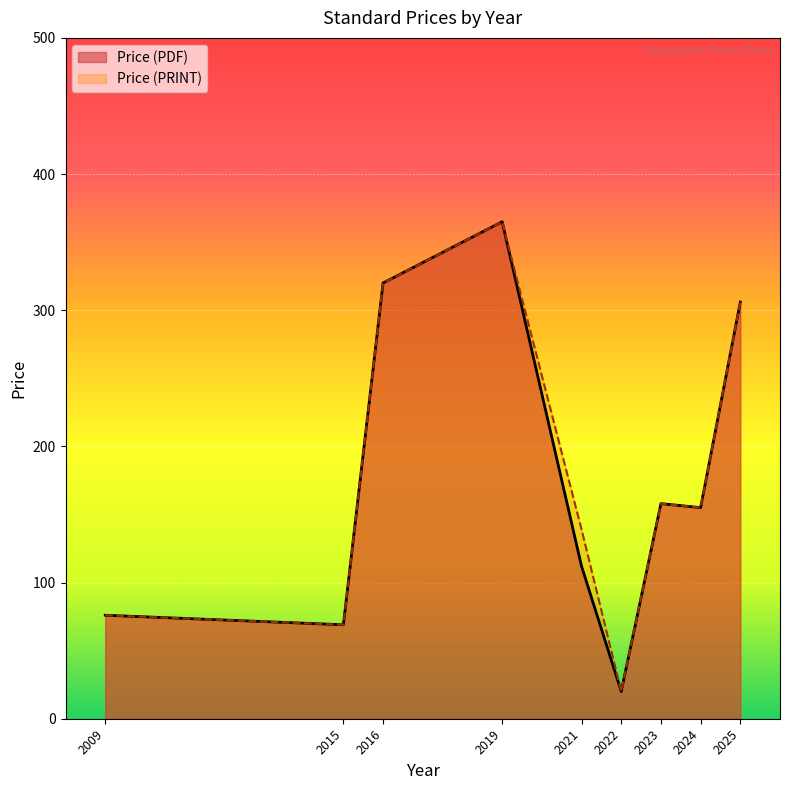

Where is Price (PRINT) nearest to the value 249?

2025